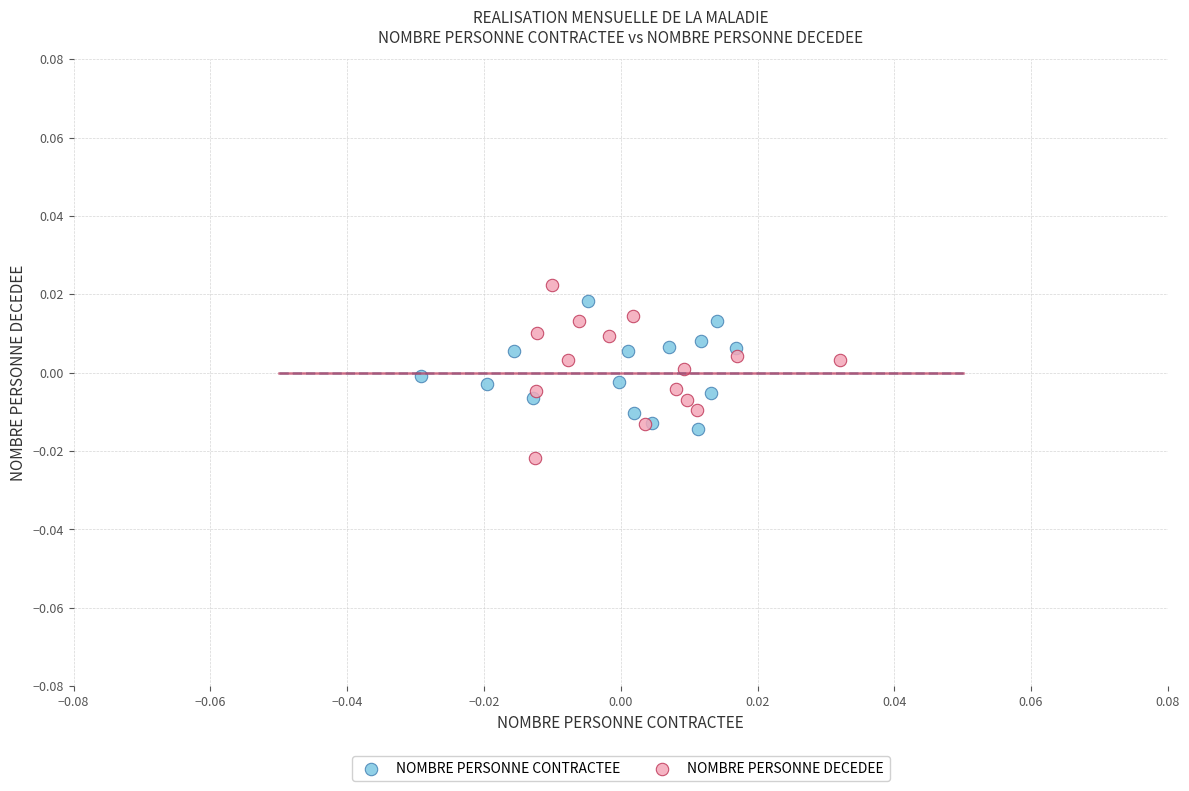

Which series reaches the minimum Y coordinate?

NOMBRE PERSONNE DECEDEE